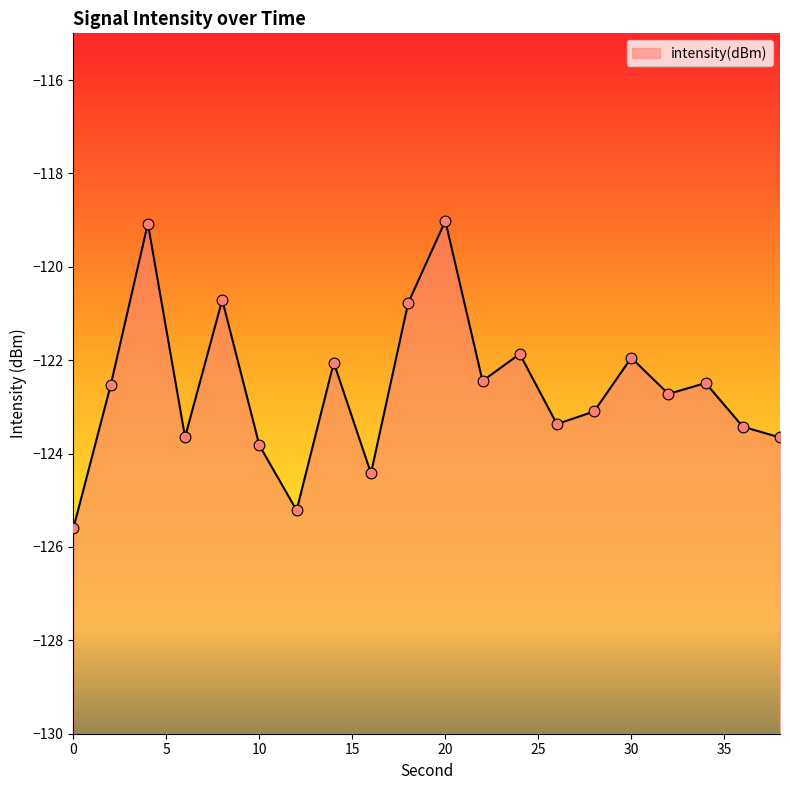

What is the change in value from 12 to 26?

+1.8